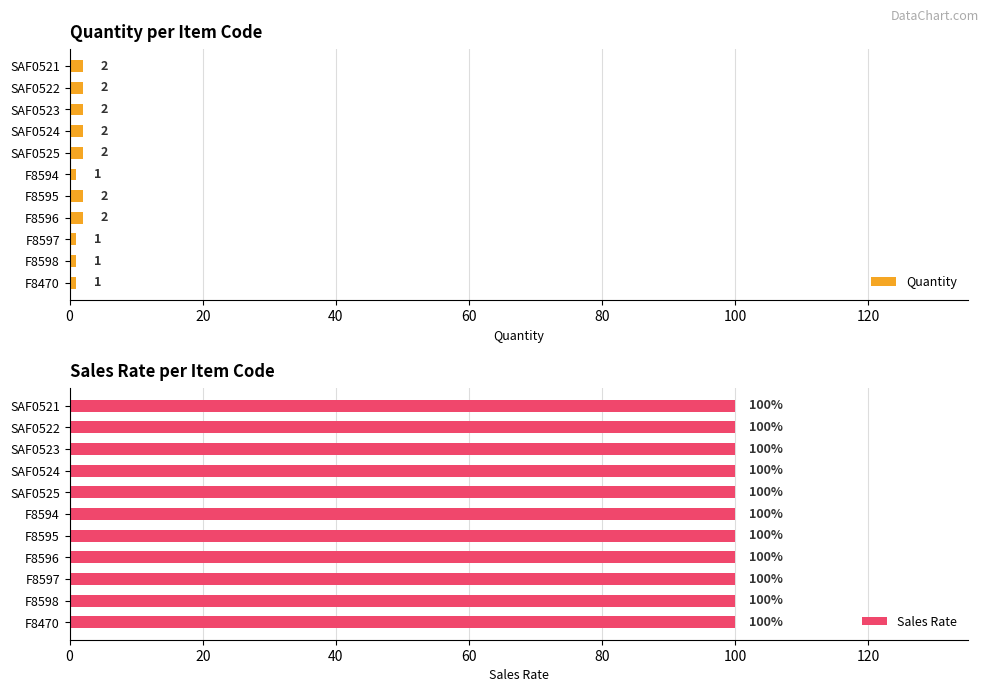

What is the sum of the Quantity values at SAF0524 and SAF0522?

4